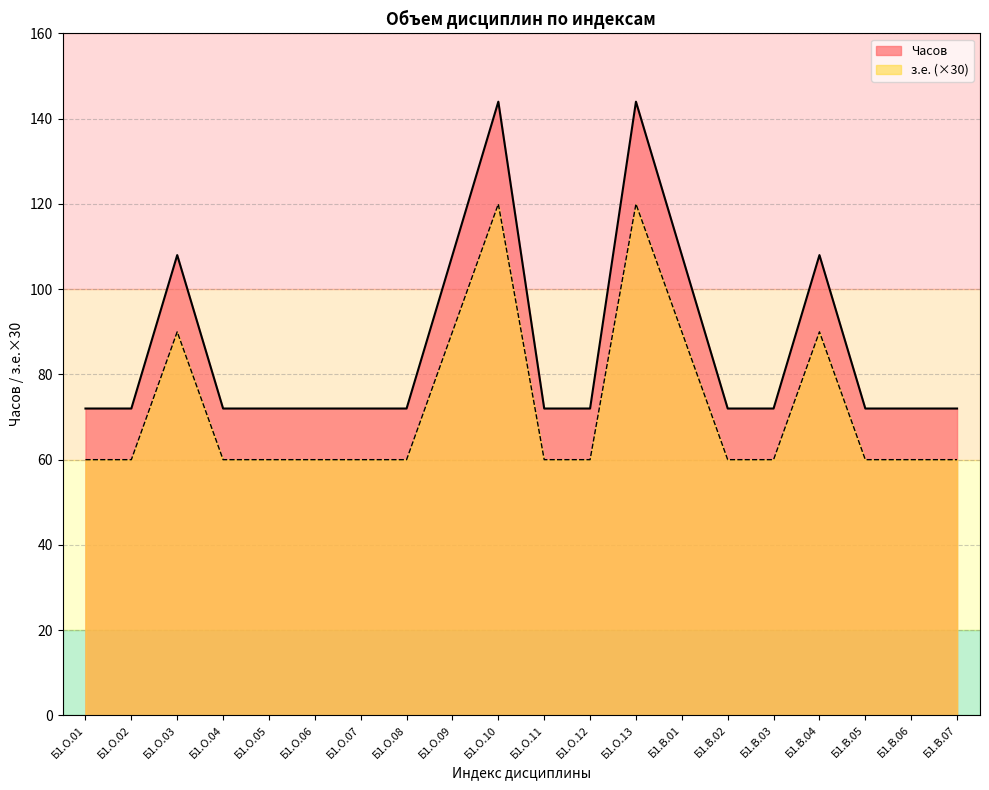

At which label does Часов reach its minimum?

Б1.О.01